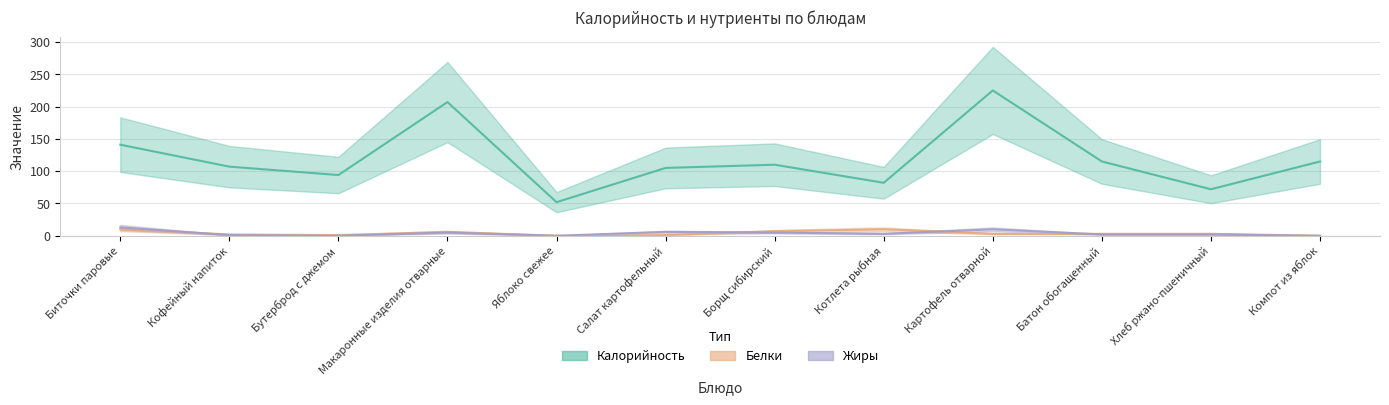

List the labels in order of Калорийность value, smallest first.

Яблоко свежее, Хлеб ржано-пшеничный, Котлета рыбная, Бутерброд с джемом, Салат картофельный, Кофейный напиток, Борщ сибирский, Батон обогащенный, Компот из яблок, Биточки паровые, Макаронные изделия отварные, Картофель отварной